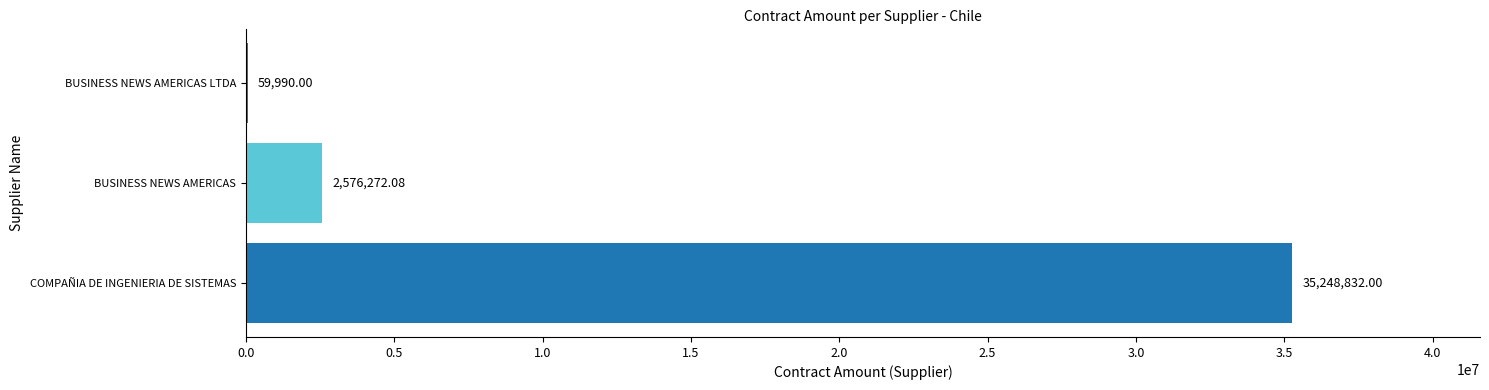

Which has a higher value, COMPAÑIA DE INGENIERIA DE SISTEMAS or BUSINESS NEWS AMERICAS LTDA?

COMPAÑIA DE INGENIERIA DE SISTEMAS